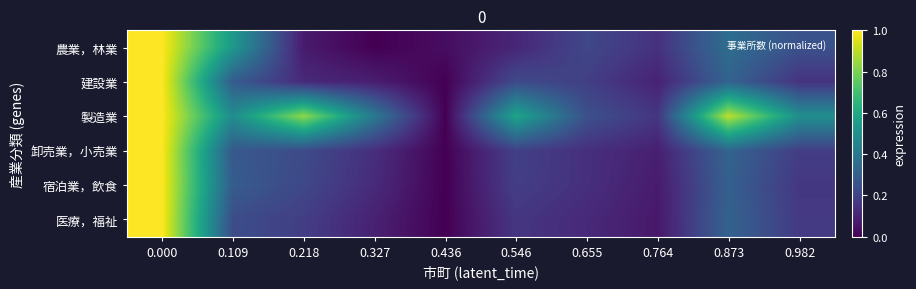

Which category has the lowest value across all series?

0.327